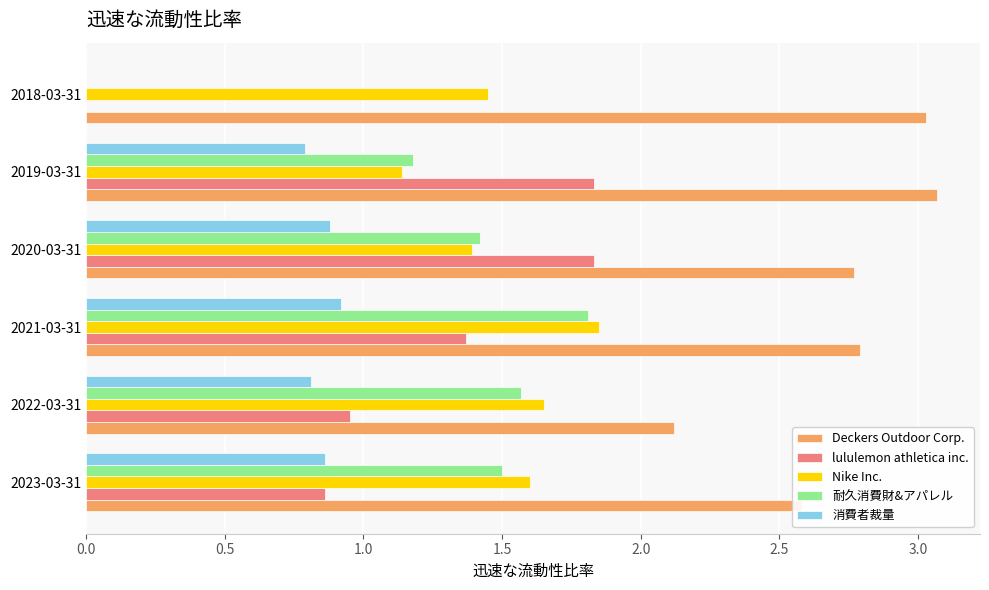

At which label does Nike Inc. reach its peak?

2021-03-31